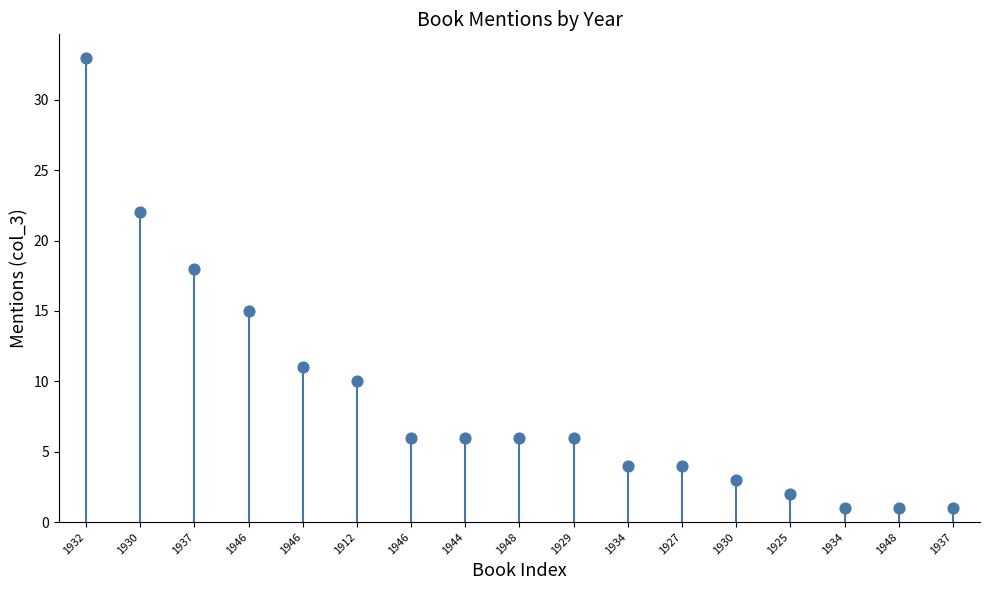

What Y value in the scatter plot is closest to 17?

18